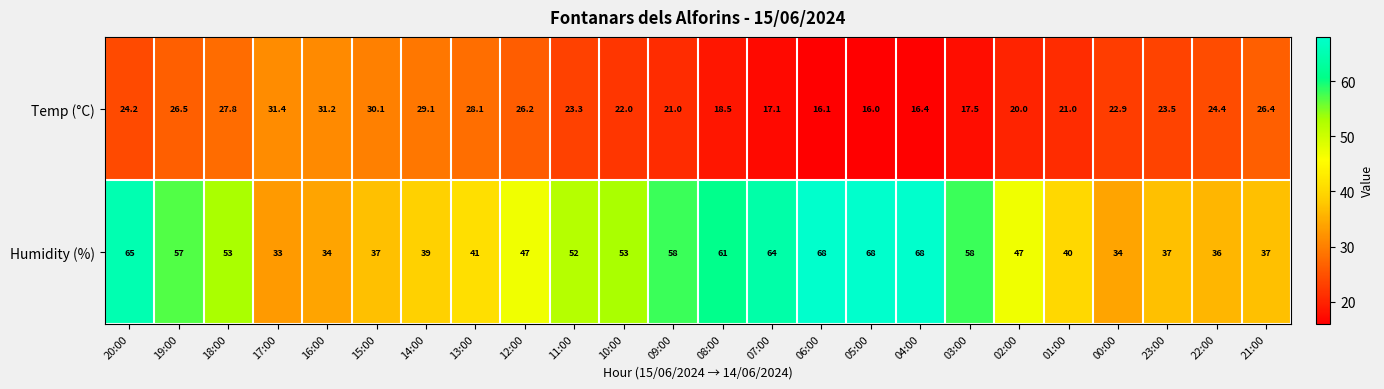

Is it true that Temp (°C) equals 24.4 at 22:00?

True